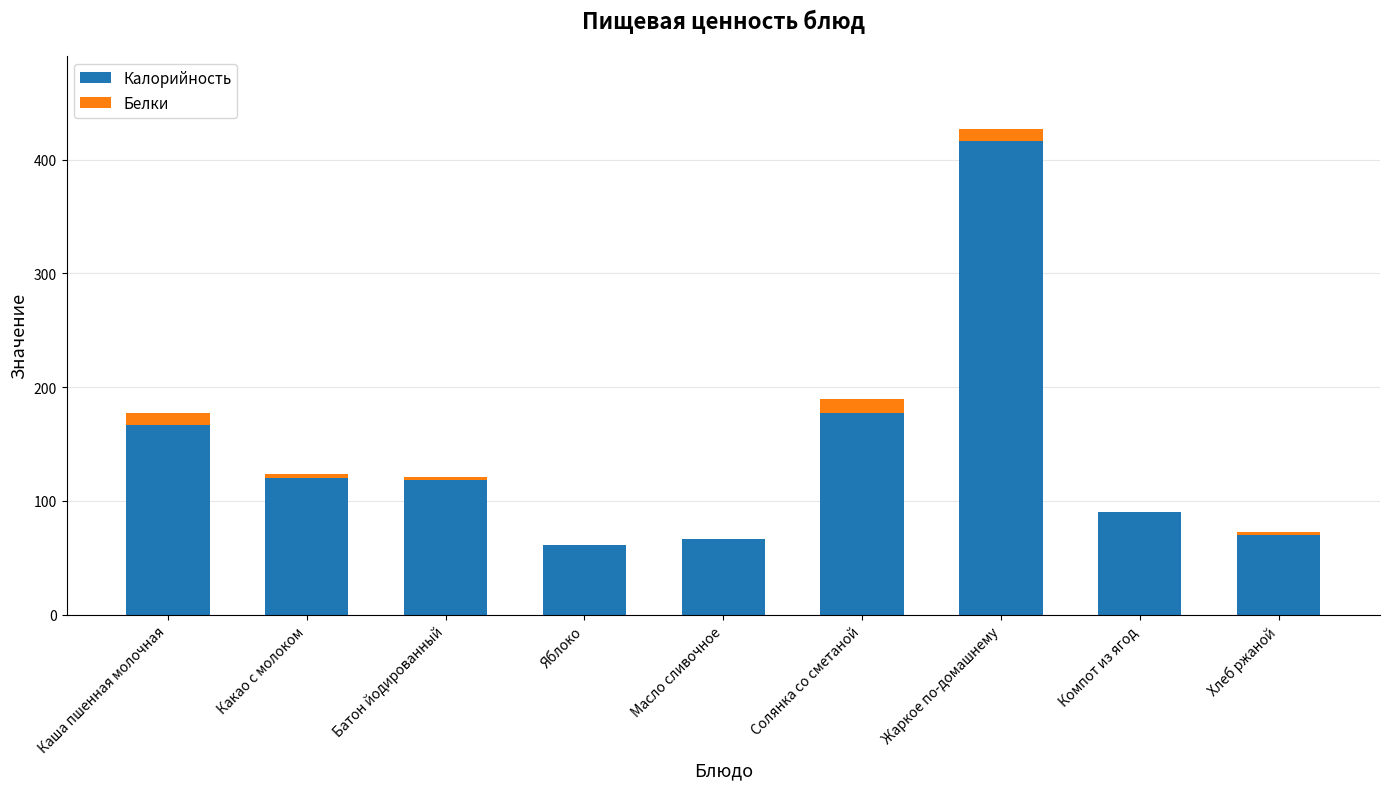

What is the sum of the Калорийность values at Солянка со сметаной and Хлеб ржаной?

246.8